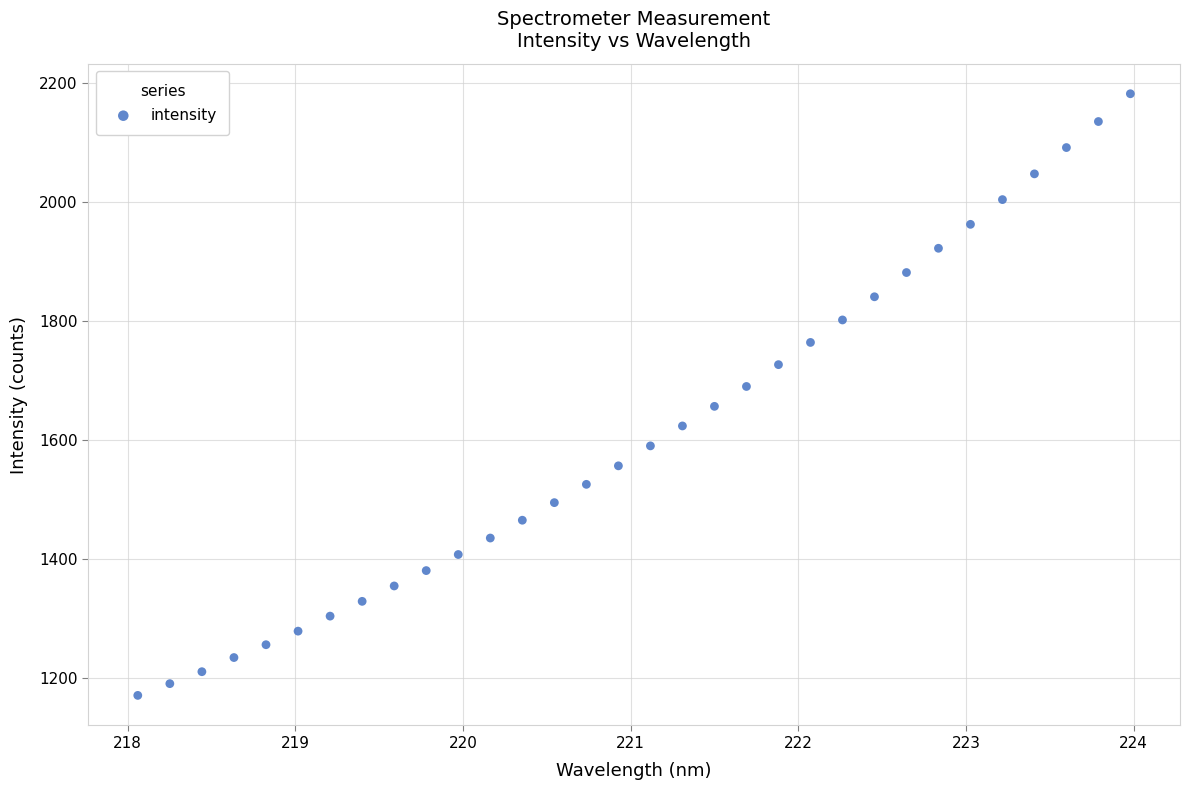

What is the range of Y values (max minus min)?

1012.2